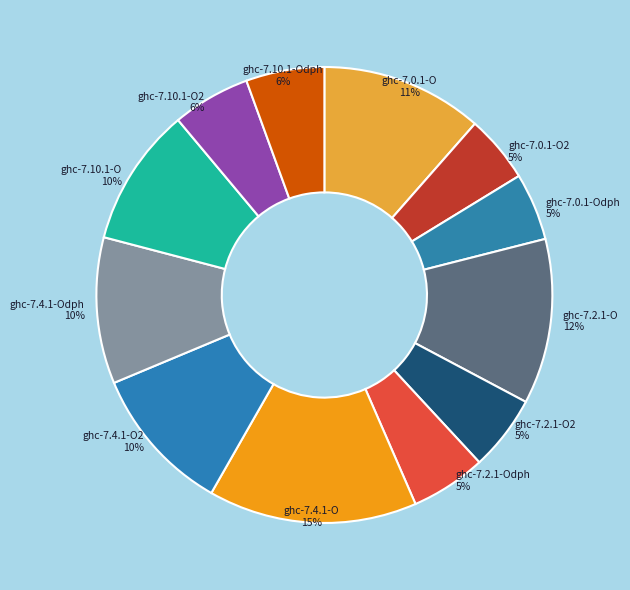

To the nearest percent, what is the difference between the ghc-7.2.1-O and ghc-7.4.1-O slice percentages?

3%